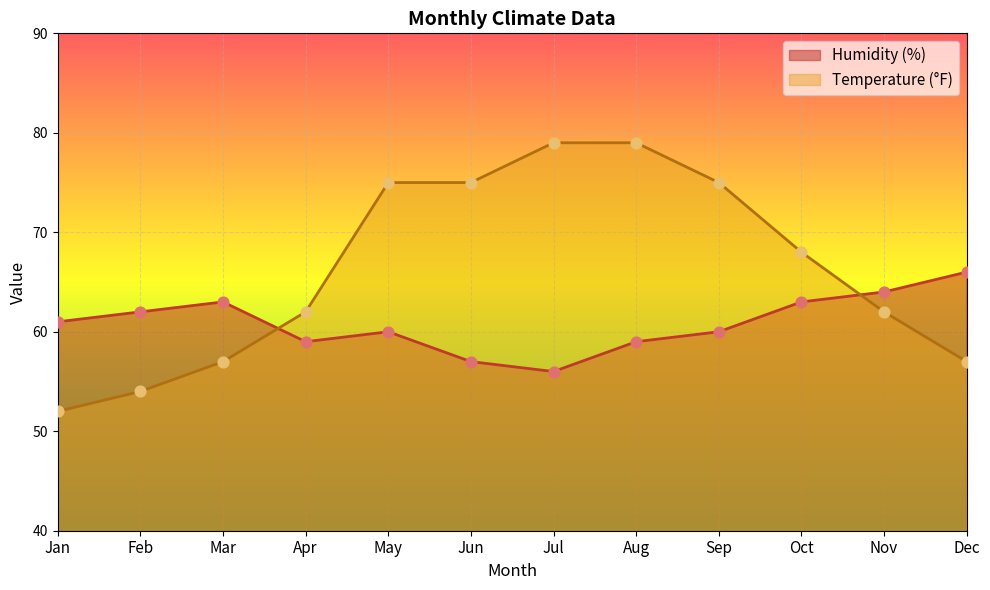

Which series has the largest total across all categories?

Temperature (°F)